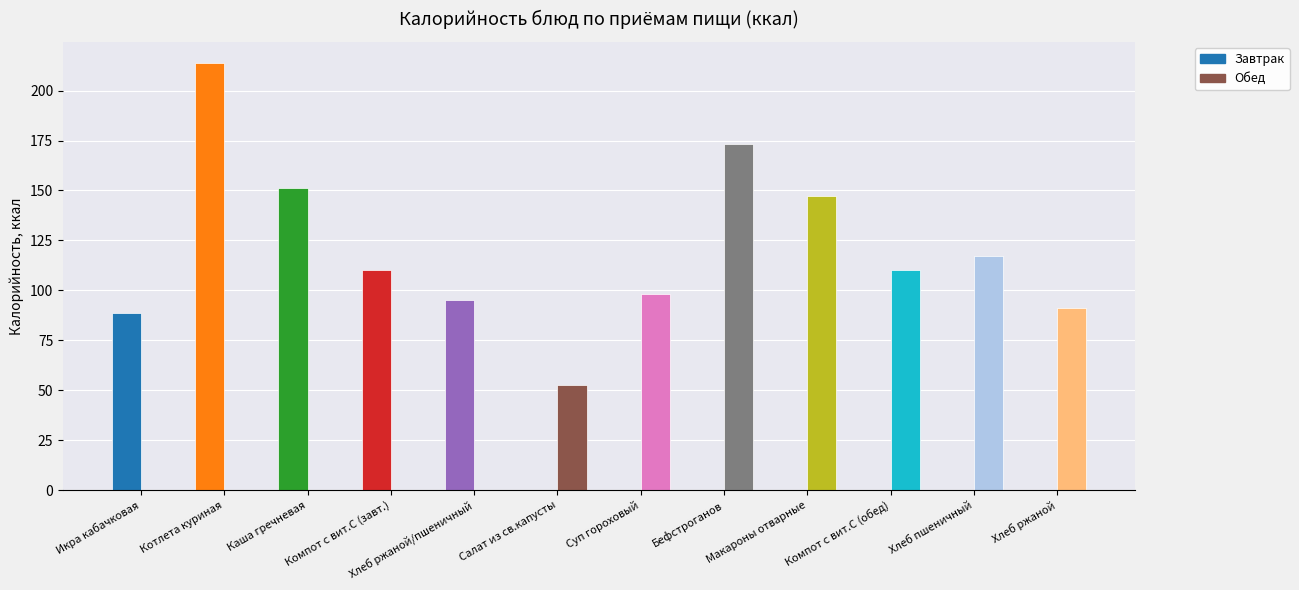

Are the bars grouped side by side (vs. stacked)?

Yes